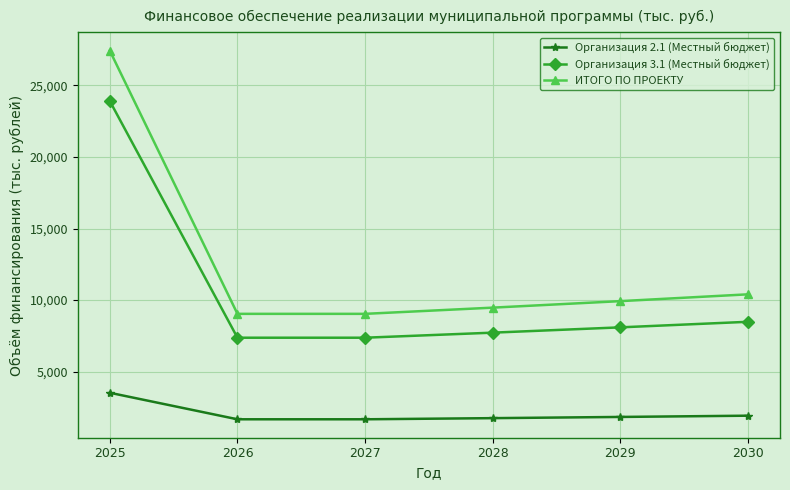

True or false: ИТОГО ПО ПРОЕКТУ and Организация 3.1 (Местный бюджет) cross at least once.

False